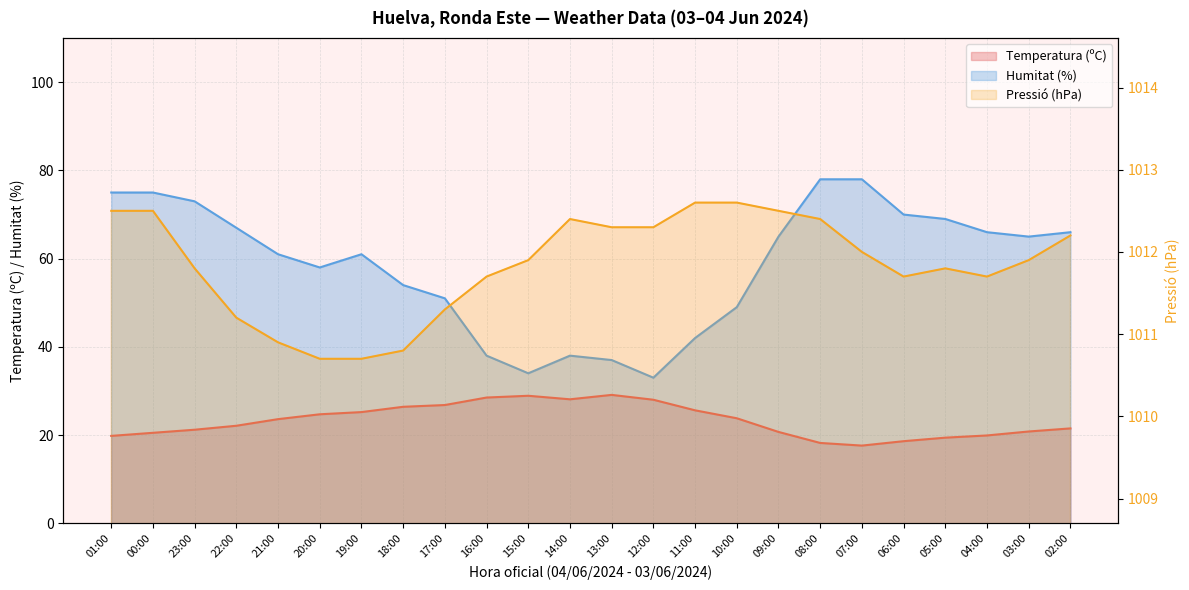

What is the label of the 7th point from the left?

19:00